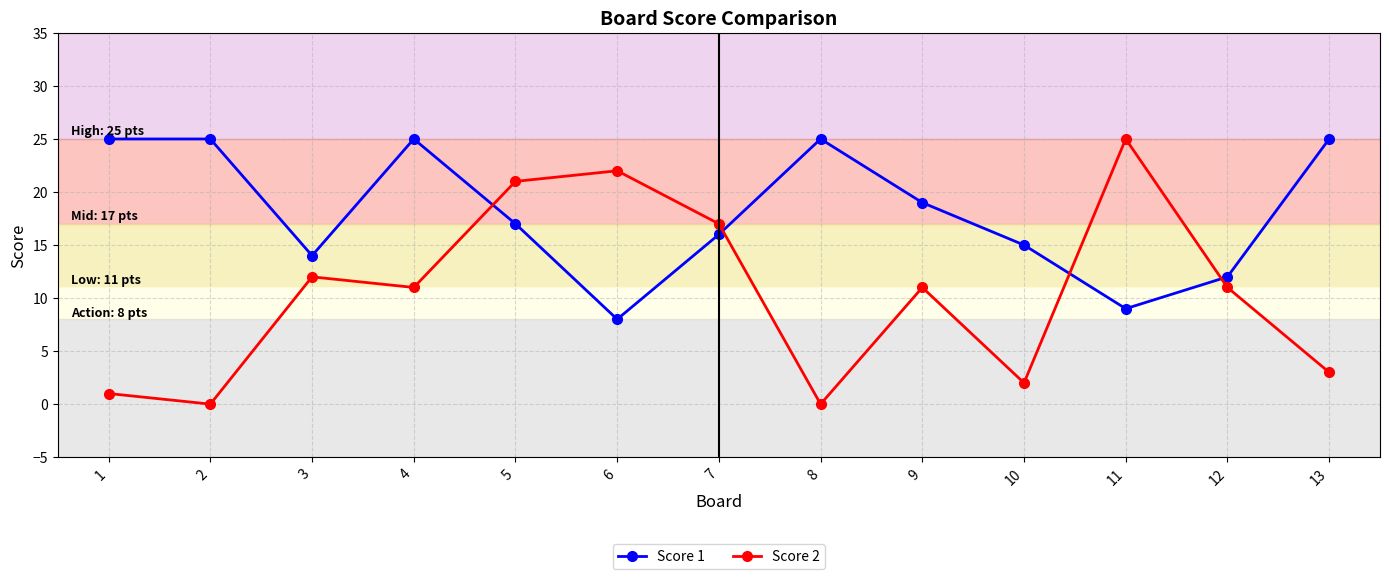

Reading left to right, list all the values displayed in this chart.

Score 1: 1=25	2=25	3=14	4=25	5=17	6=8	7=16	8=25	9=19	10=15	11=9	12=12	13=25
Score 2: 1=1	2=0	3=12	4=11	5=21	6=22	7=17	8=0	9=11	10=2	11=25	12=11	13=3